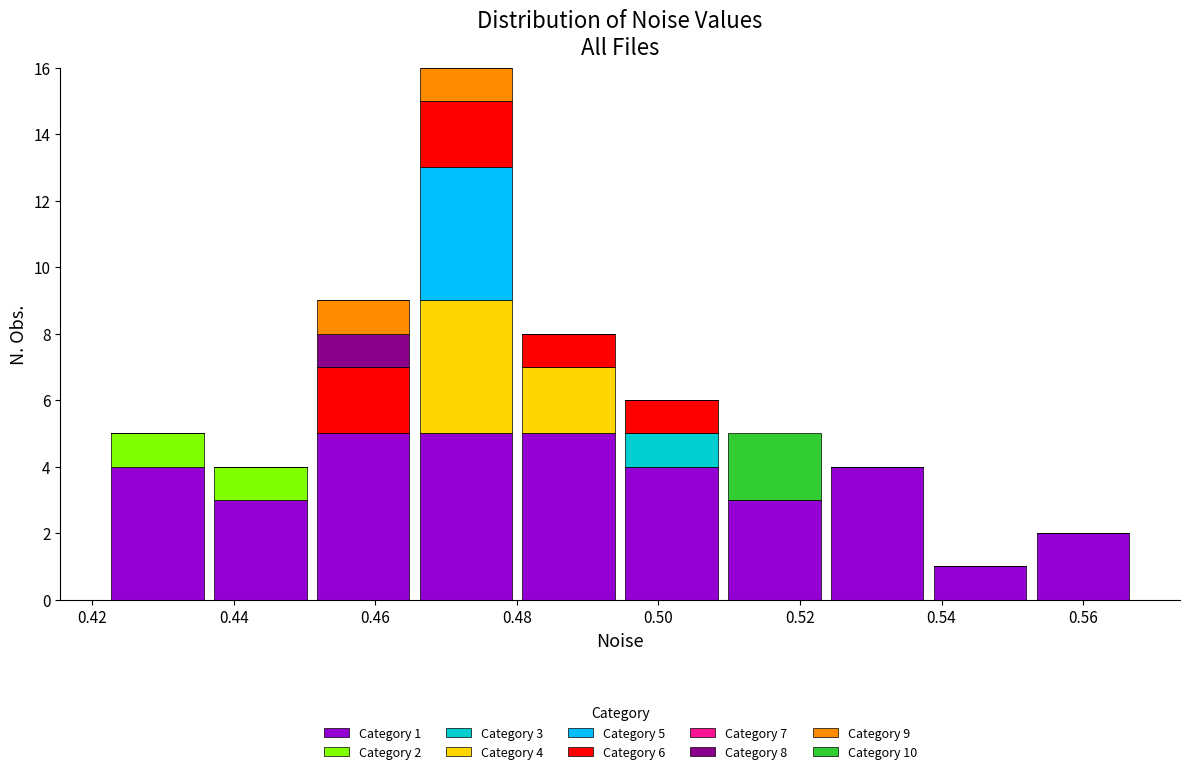

Which range on the x-axis has the tallest stacked bar (by total height)?

0.466 to 0.480